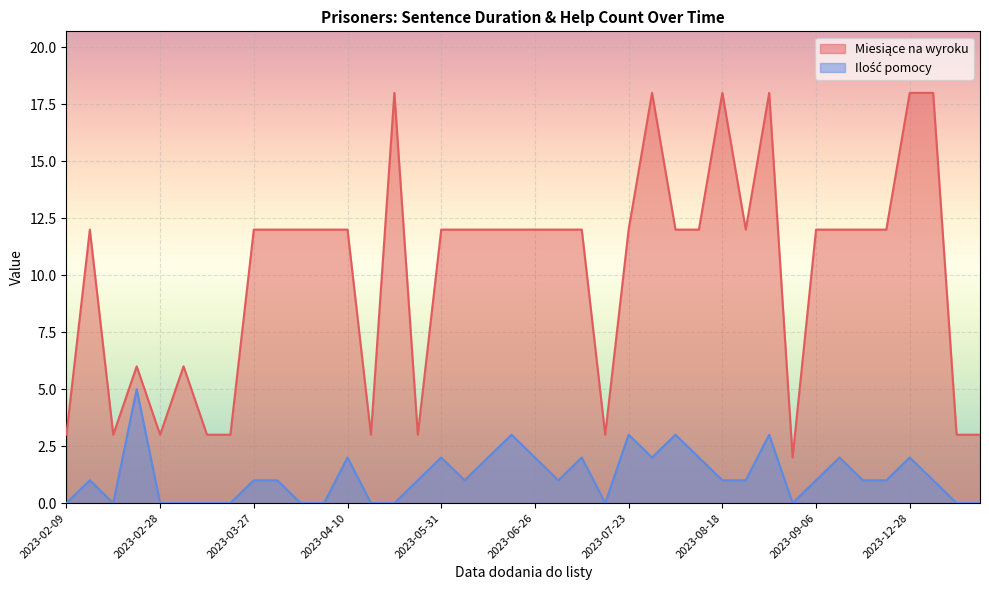

Is it true that Miesiące na wyroku equals 5 at 2023-03-18?

False